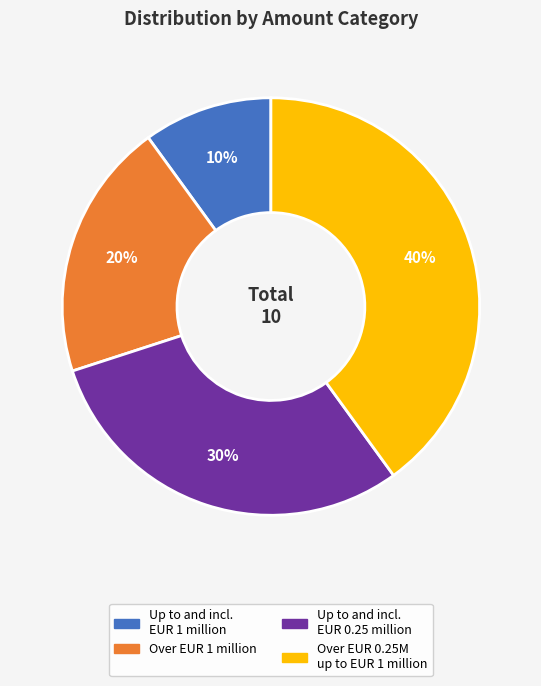

To the nearest percent, what is the difference between the largest and smallest slice percentages?

30%